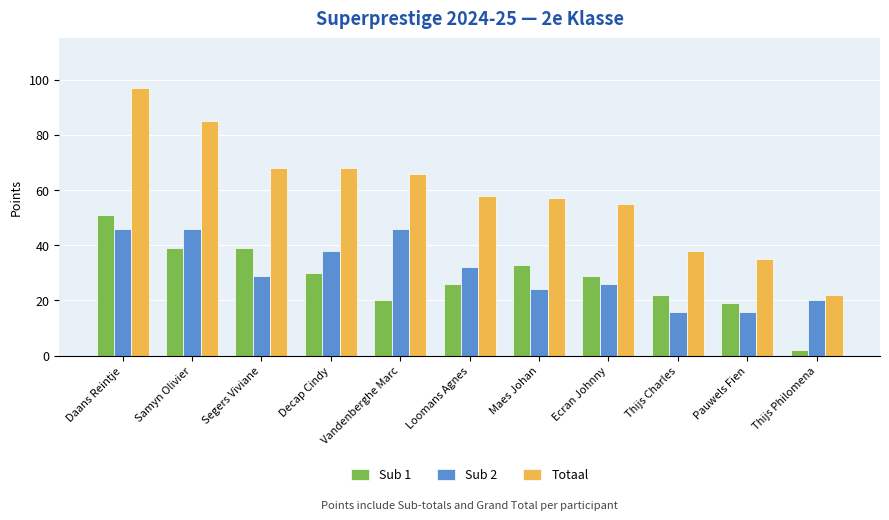

What is the label of the 11th bar from the left?

Thijs Philomena